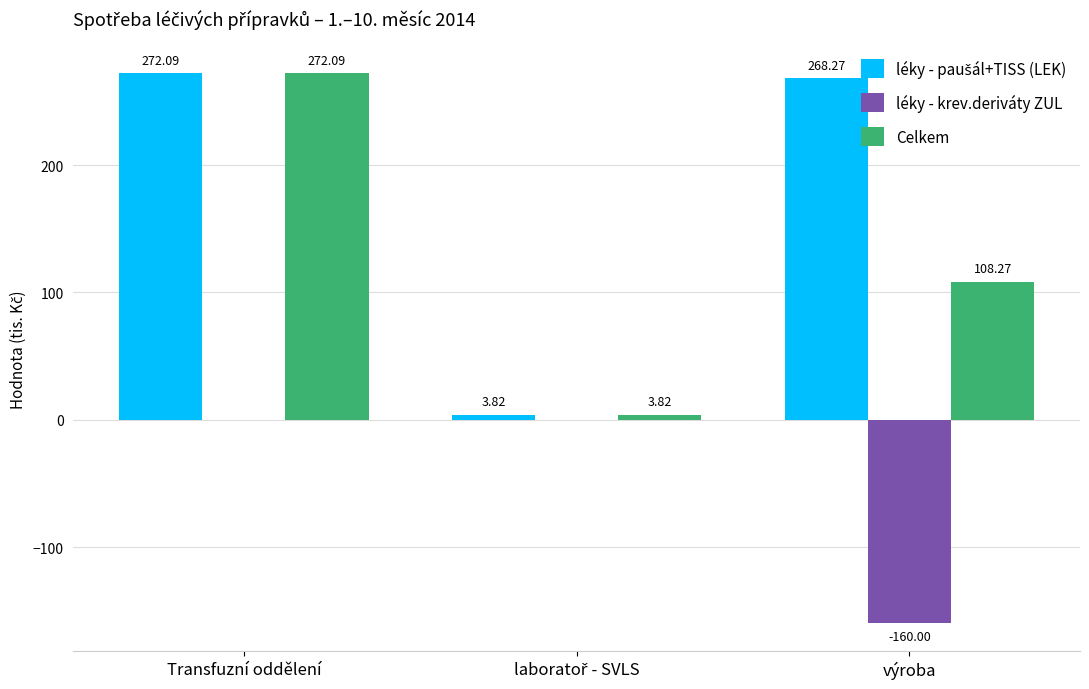

Where does the Celkem series first go above 108?

Transfuzní oddělení